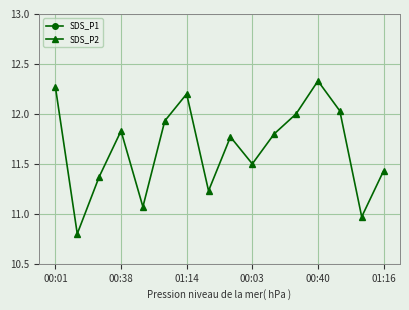

Which category has the highest value in the SDS_P2 series?

00:40